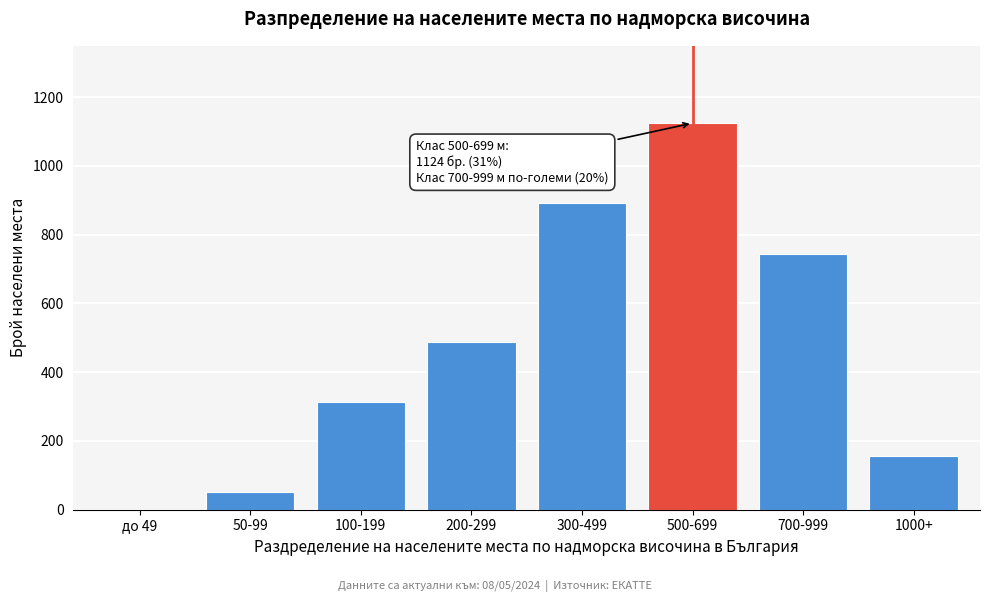

Reading left to right, list all the values displayed in this chart.

до 49=0	50-99=52	100-199=312	200-299=487	300-499=891	500-699=1124	700-999=743	1000+=156